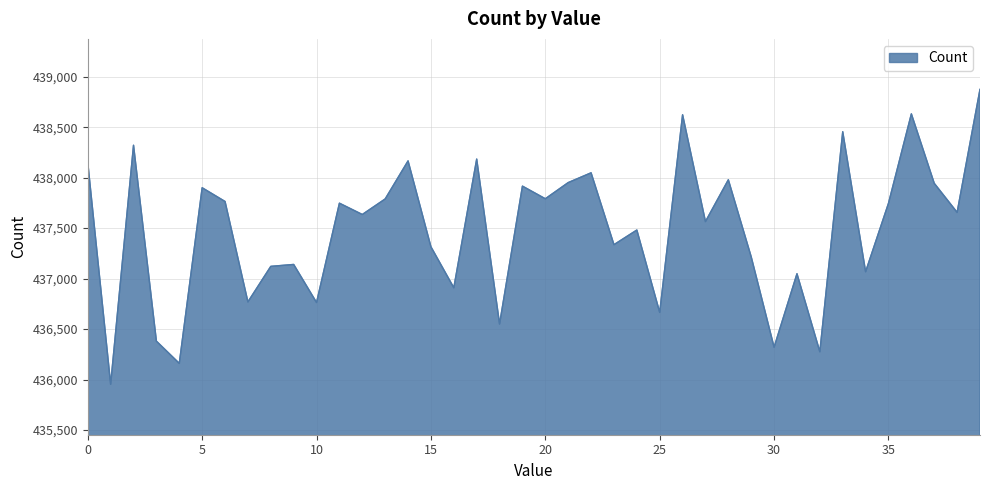

What is the minimum value shown in the chart?

435953